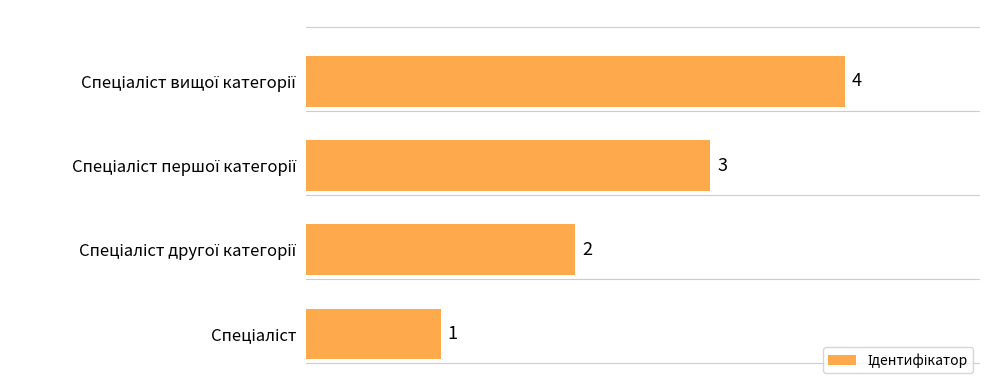

How many distinct data groups are displayed?

1